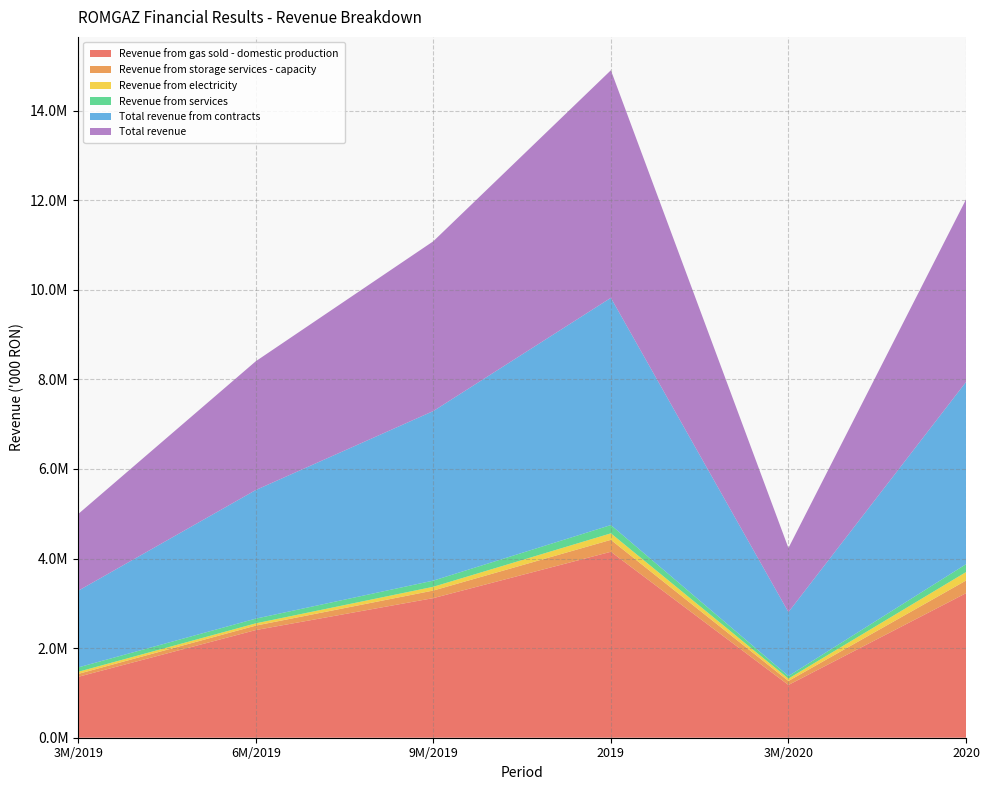

Reading left to right, list all the values displayed in this chart.

Revenue from gas sold - domestic production: 3M/2019=1359651	6M/2019=2403718	9M/2019=3116863	2019=4151626	3M/2020=1177874	2020=3226448
Revenue from storage services - capacity: 3M/2019=65311	6M/2019=99331	9M/2019=169345	2019=265962	3M/2020=89041	2020=282363
Revenue from electricity: 3M/2019=47068	6M/2019=50819	9M/2019=83981	2019=145714	3M/2020=52682	2020=189289
Revenue from services: 3M/2019=97646	6M/2019=104927	9M/2019=137506	2019=184564	3M/2020=57099	2020=175877
Total revenue from contracts: 3M/2019=1711362	6M/2019=2871234	9M/2019=3785495	2019=5073311	3M/2020=1428512	2020=4067490
Total revenue: 3M/2019=1713117	6M/2019=2874787	9M/2019=3790856	2019=5080482	3M/2020=1430329	2020=4074893